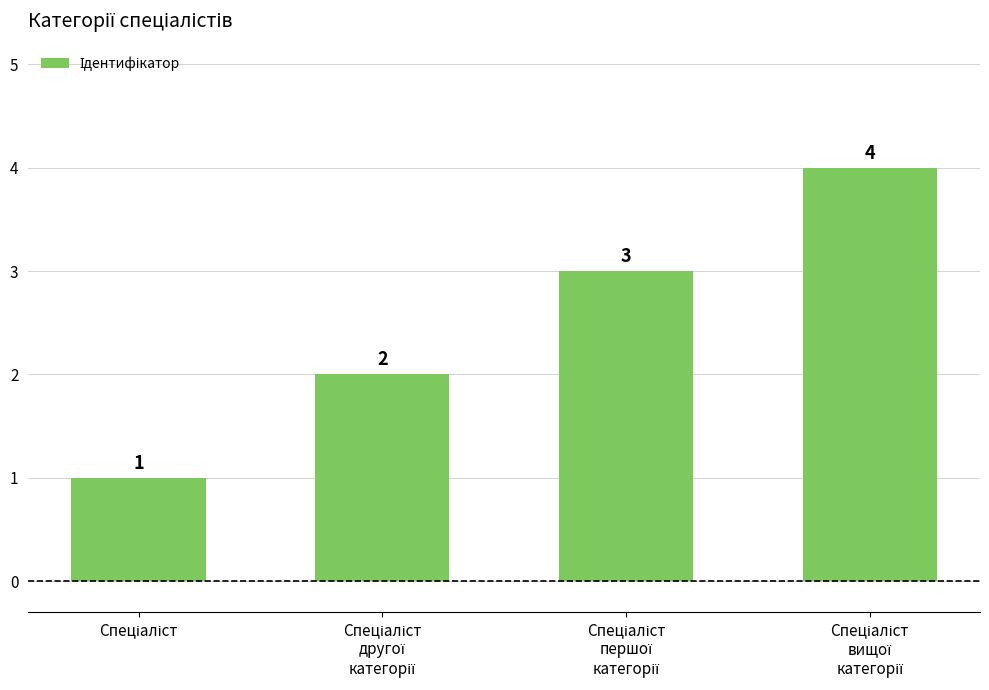

How many values are between 2 and 4?

3